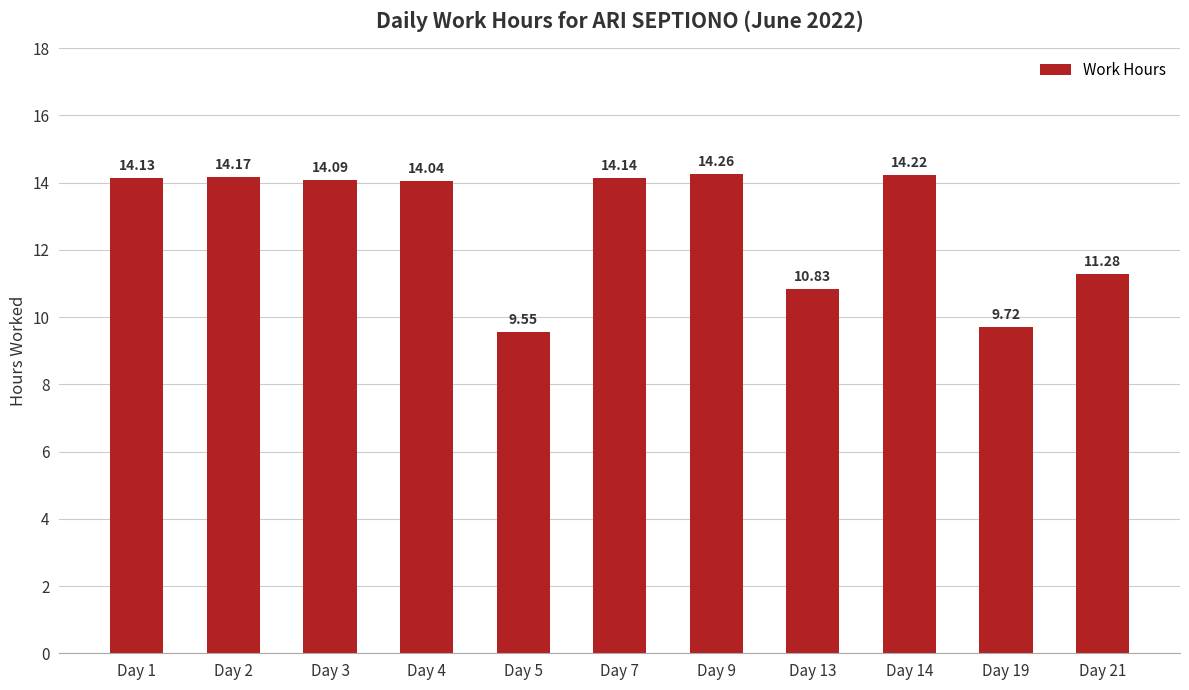

Which has a higher value, Day 1 or Day 21?

Day 1